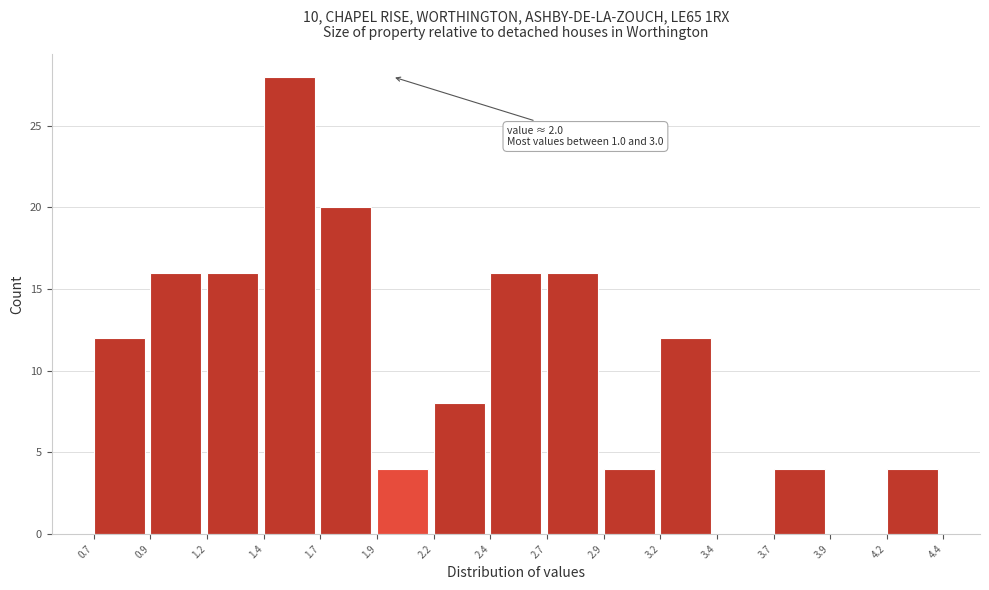

Reading left to right, transcribe all the data shown in this chart.

0.7=12	0.9=16	1.2=16	1.4=28	1.7=20	1.9=4	2.2=8	2.4=16	2.7=16	2.9=4	3.2=12	3.4=0	3.7=4	3.9=0	4.2=4